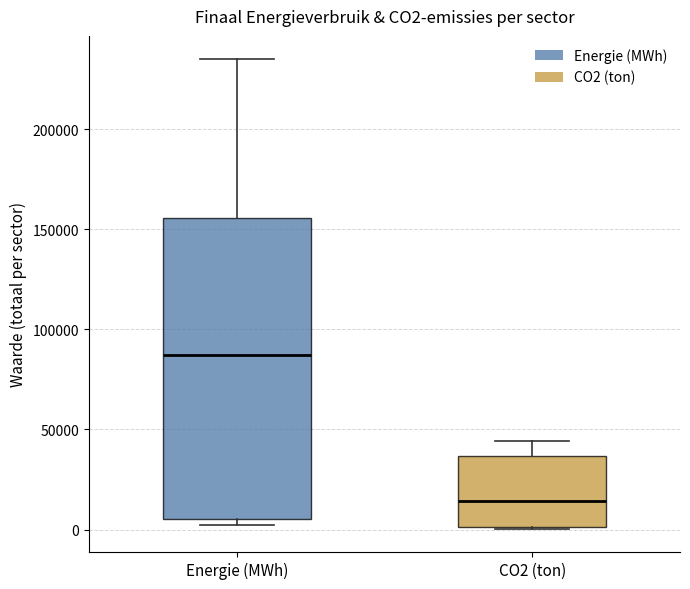

Reading left to right, read every box against the y-axis: the position of its median line, the range the box covers, and the ends of its whiskers. The values are not printed on the chart, so give them approximately, as read against the axis.

Energie (MWh): median 85000, box 5000 to 155000, whiskers 0 to 235000
CO2 (ton): median 15000, box 0 to 35000, whiskers 0 to 45000